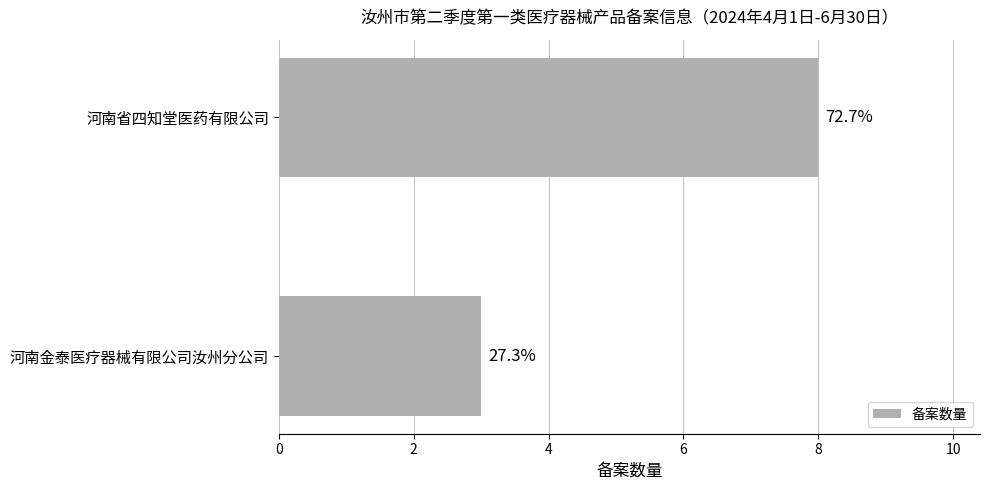

Are the bars horizontal?

Yes